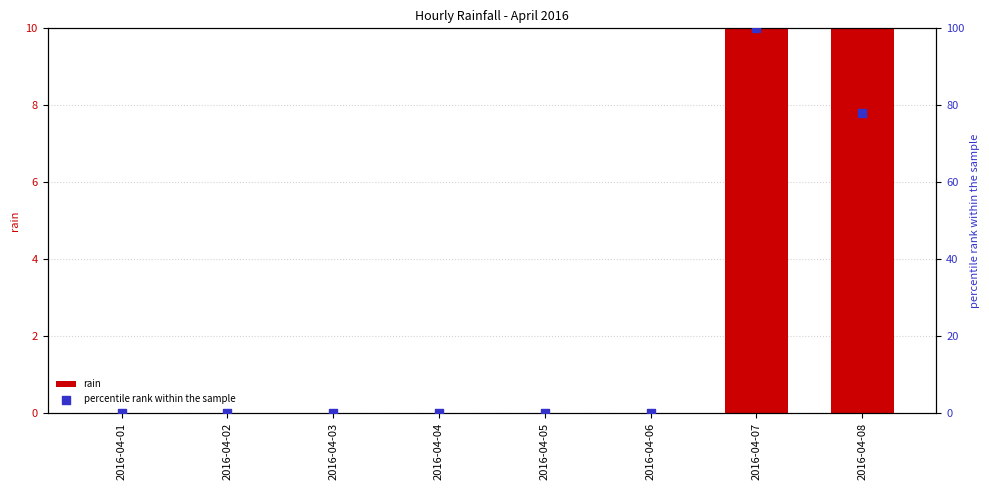

At how many categories does at least one series exceed 6?

2